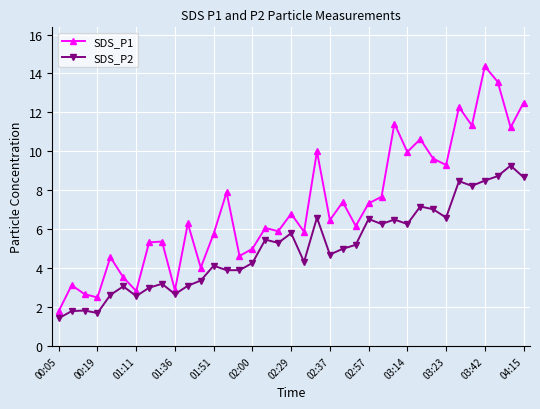

Which series has the largest total across all categories?

SDS_P1